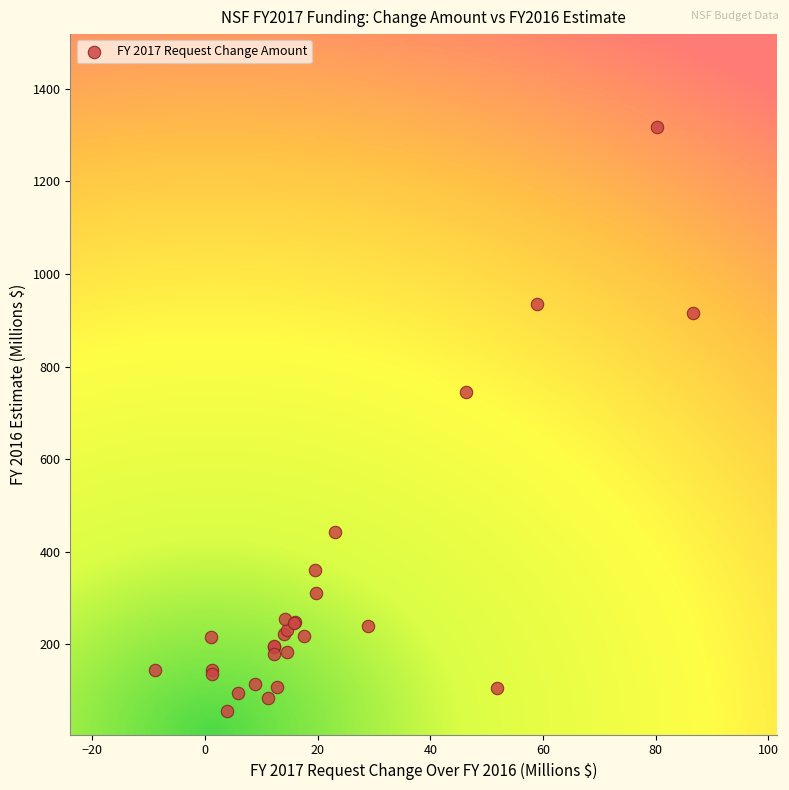

What Y value in the scatter plot is closest to 686?

744.2